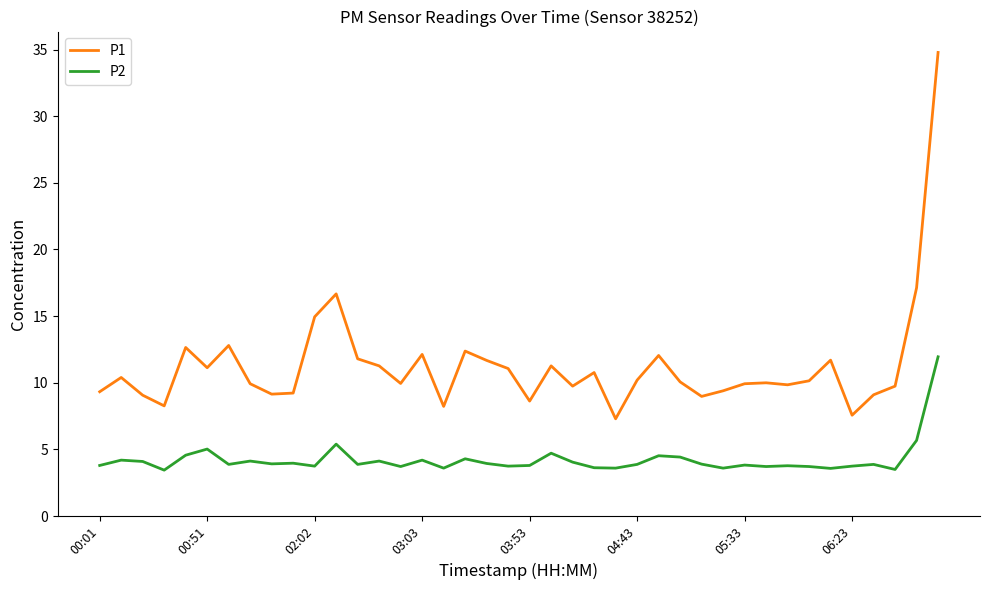

Which series has the largest total across all categories?

P1